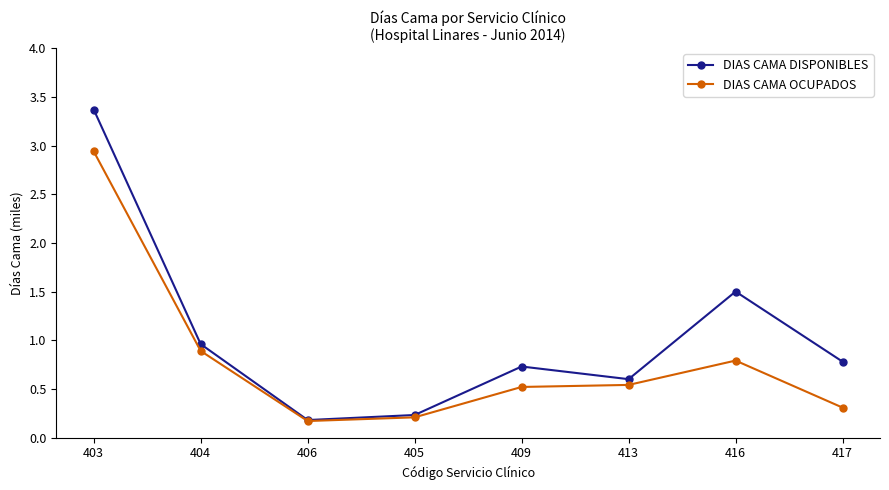

What is the difference between the highest and lowest values at 416?

0.7